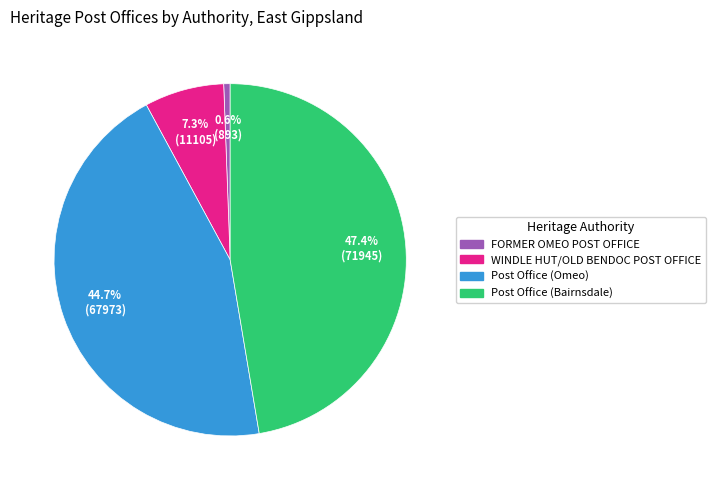

Does any single category account for the majority?

No